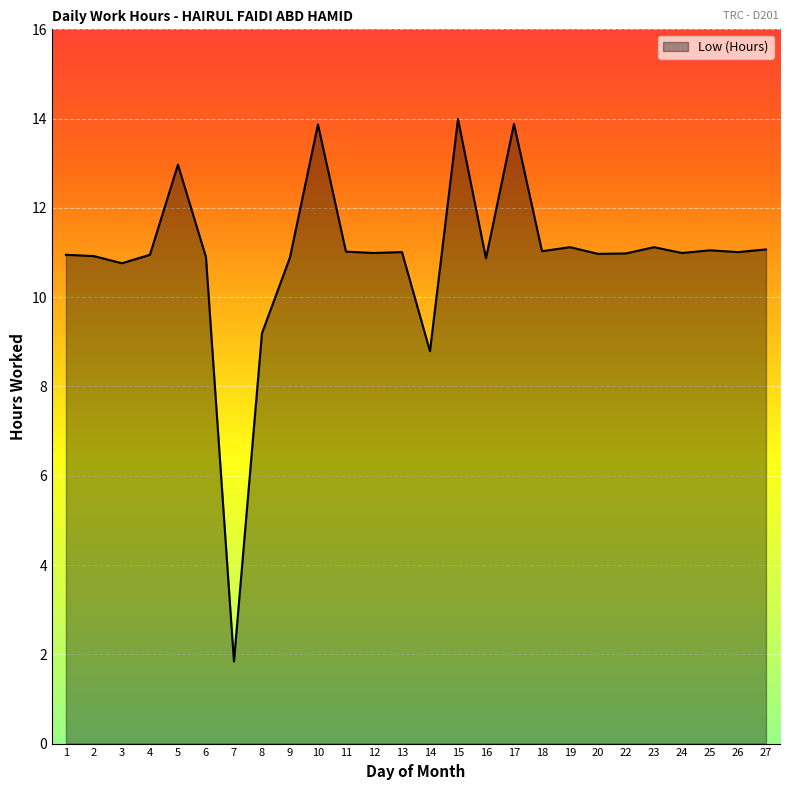

What is the change in value from 12 to 17?

+2.9